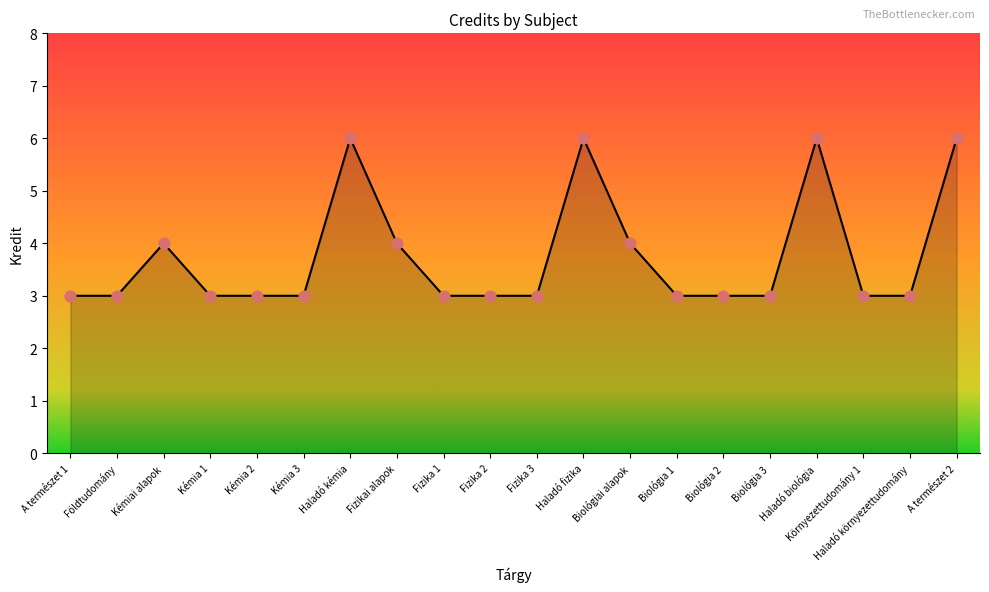

What is the ratio of the value at Haladó kémia to the value at Kémia 3?

2.0